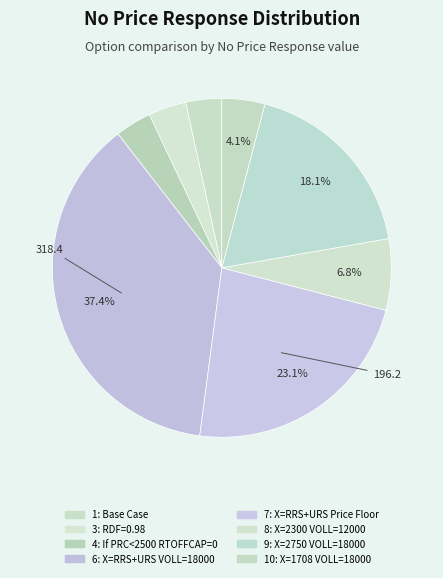

To the nearest percent, what is the difference between the largest and smallest slice percentages?

34%